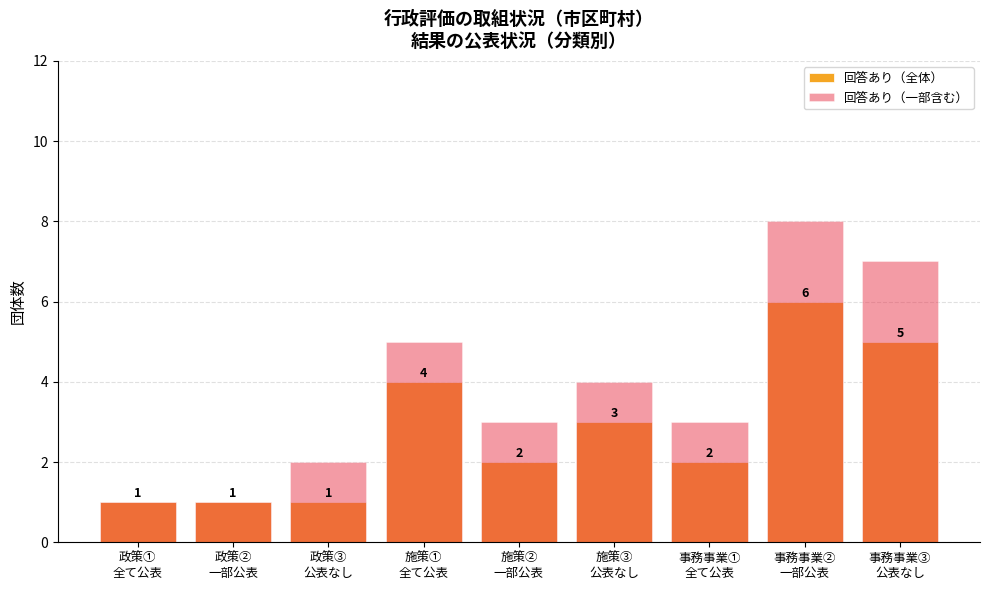

The 回答あり（一部含む） series shows 1 at 政策②
一部公表. True or false?

False